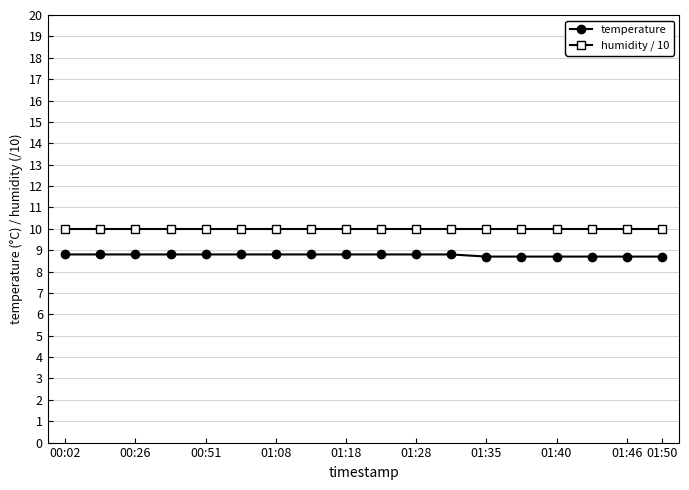

What is the value of the humidity / 10 point at the 16th from the left?

10.0